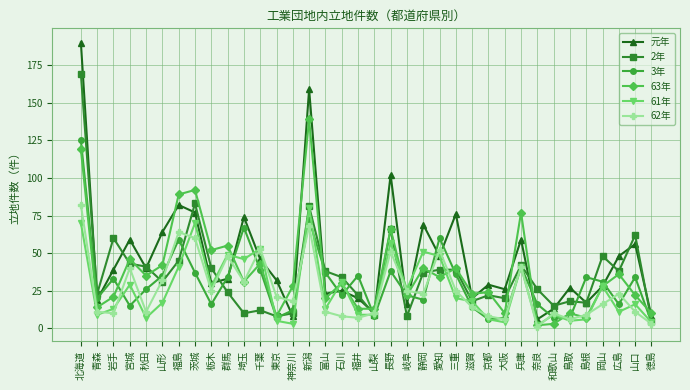

How many categories are shown in the chart?

36